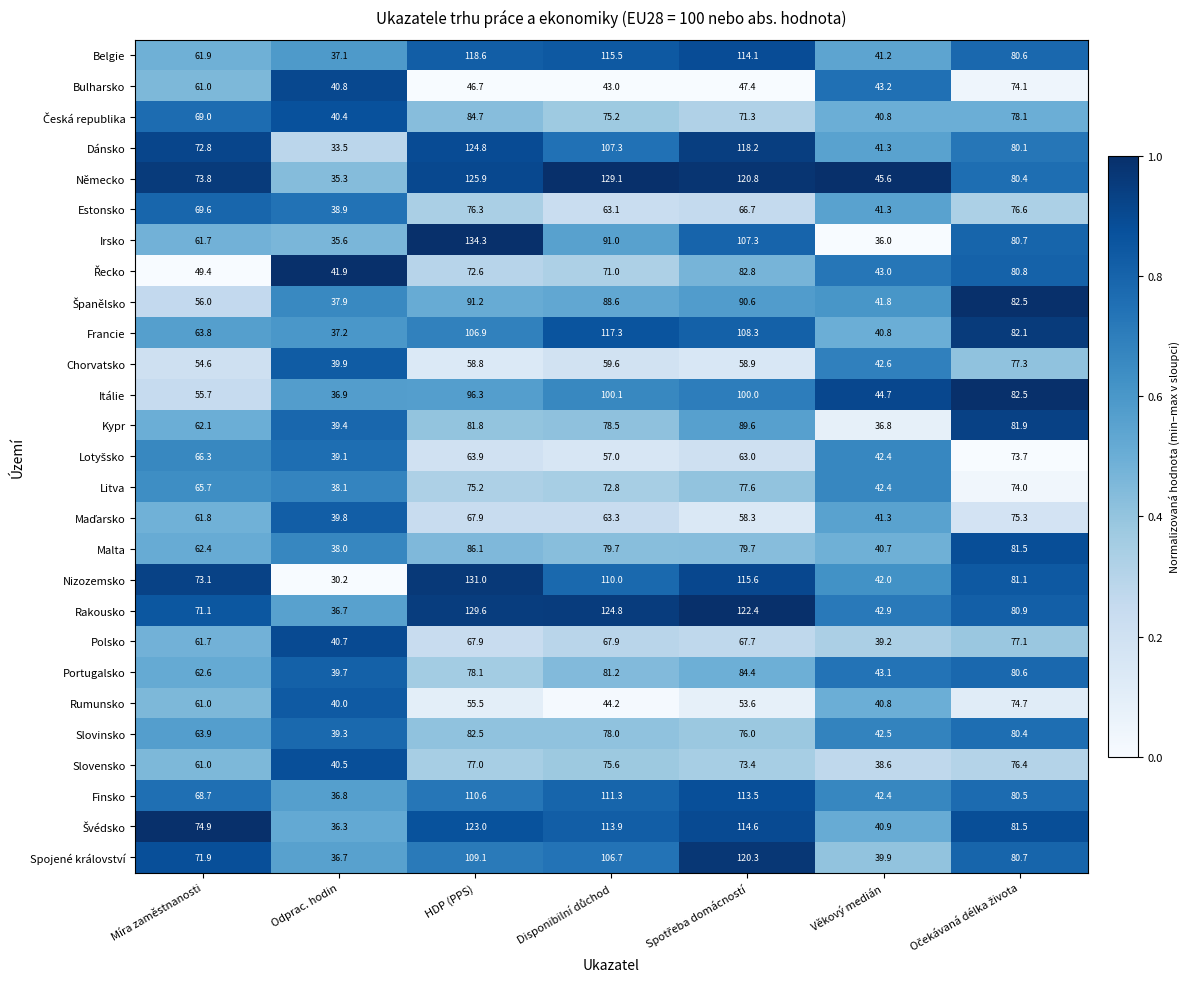

At how many categories does at least one series exceed 62?

5